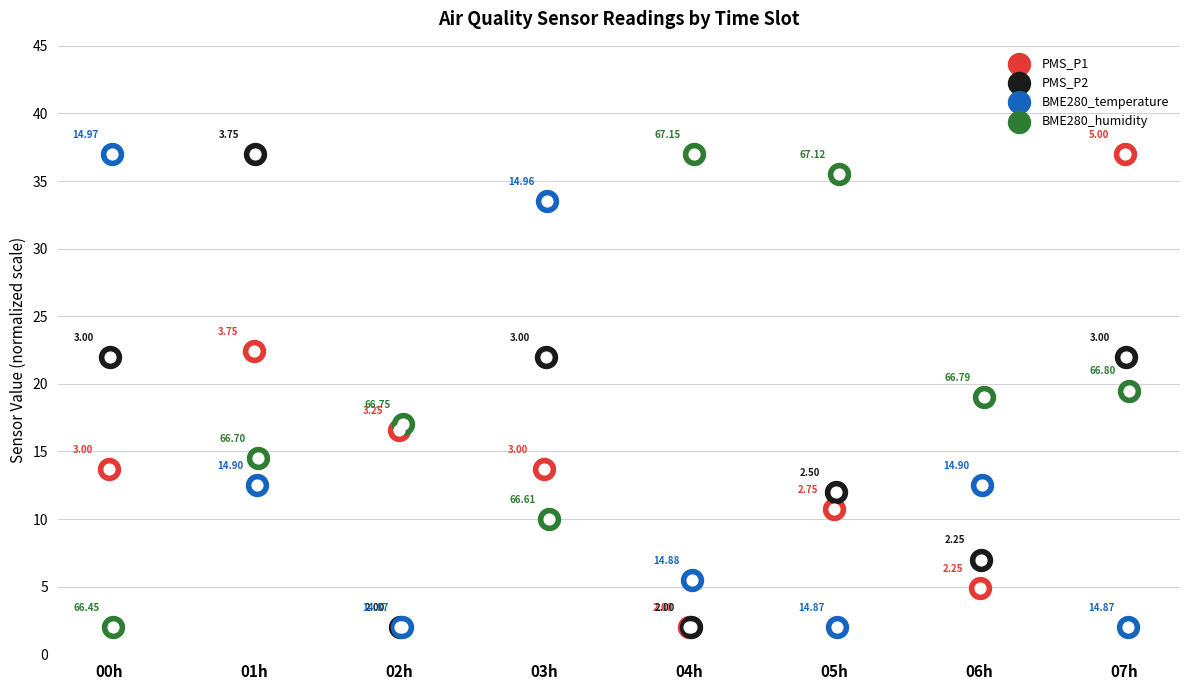

At which category is the sum across all series the highest?

01h